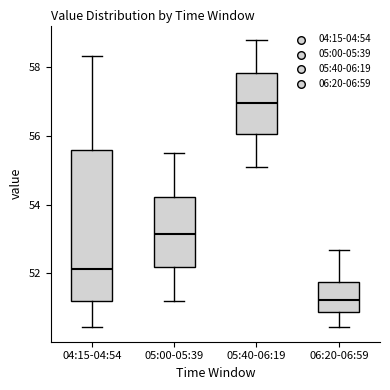

Reading left to right, transcribe this box plot: for each box, give where its median line is, the range the box spans, and where its two whiskers end, as read against the y-axis. The values are not printed on the chart, so give them approximately, as read against the axis.

04:15-04:54: median 52.2, box 51.2 to 55.6, whiskers 50.4 to 58.4
05:00-05:39: median 53.2, box 52.2 to 54.2, whiskers 51.2 to 55.6
05:40-06:19: median 57.0, box 56.0 to 57.8, whiskers 55.2 to 58.8
06:20-06:59: median 51.2, box 50.8 to 51.8, whiskers 50.4 to 52.6